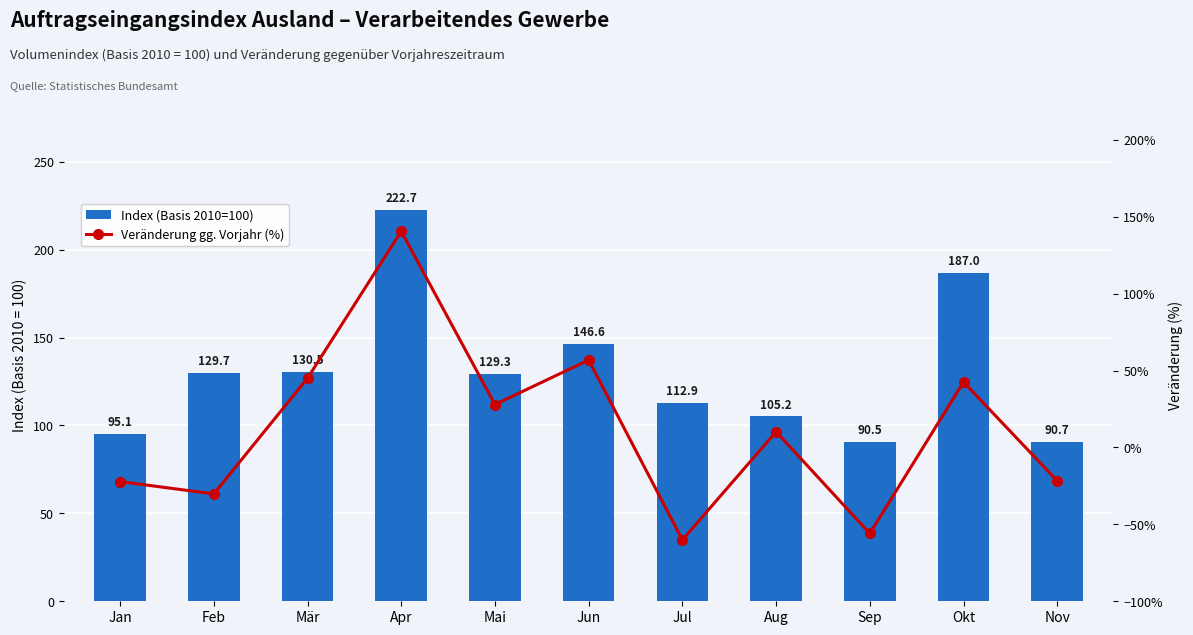

Which series has the largest total across all categories?

Index (Basis 2010=100)